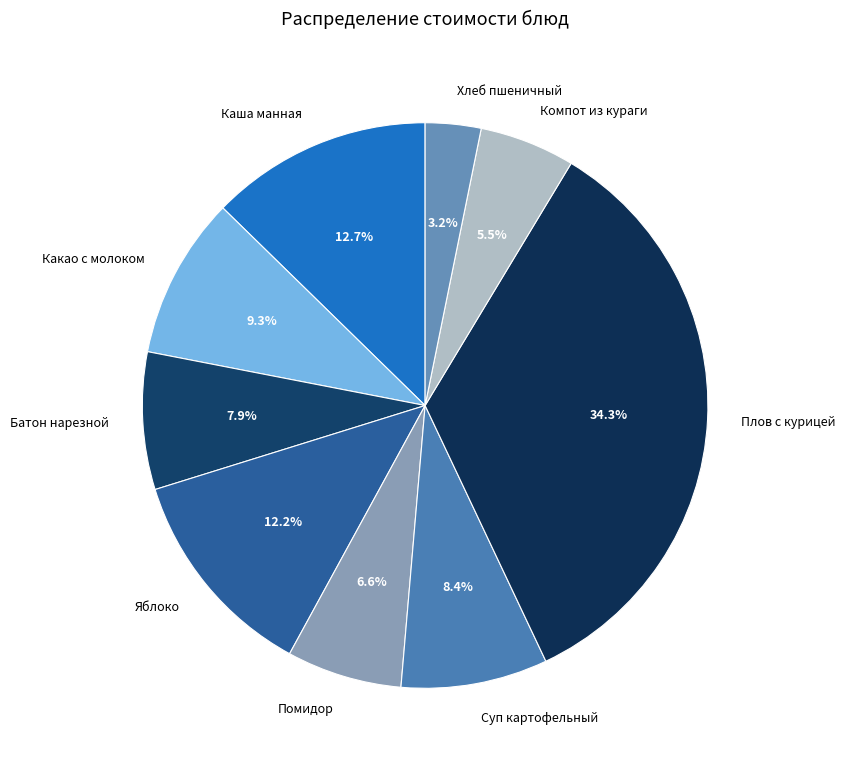

What is the smallest slice in the pie chart?

Хлеб пшеничный